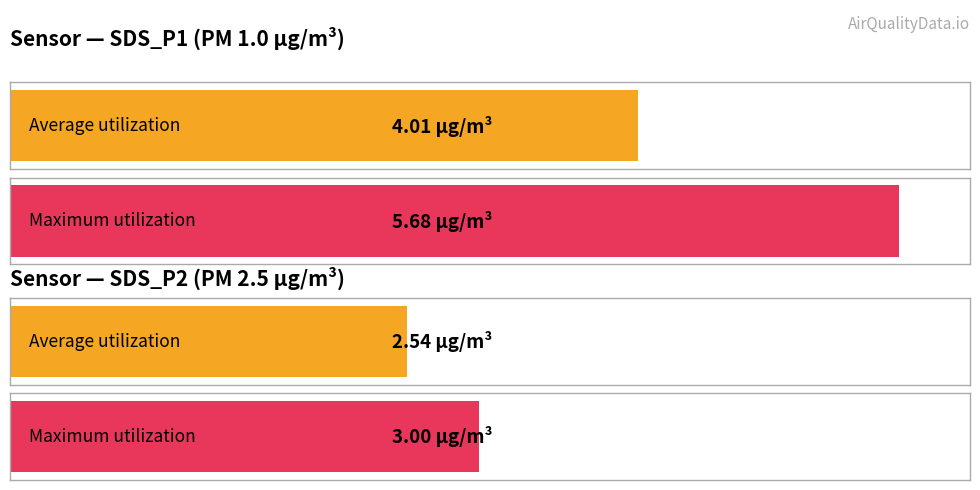

Is it true that SDS_P2 equals 1.3 at 00:58?

False